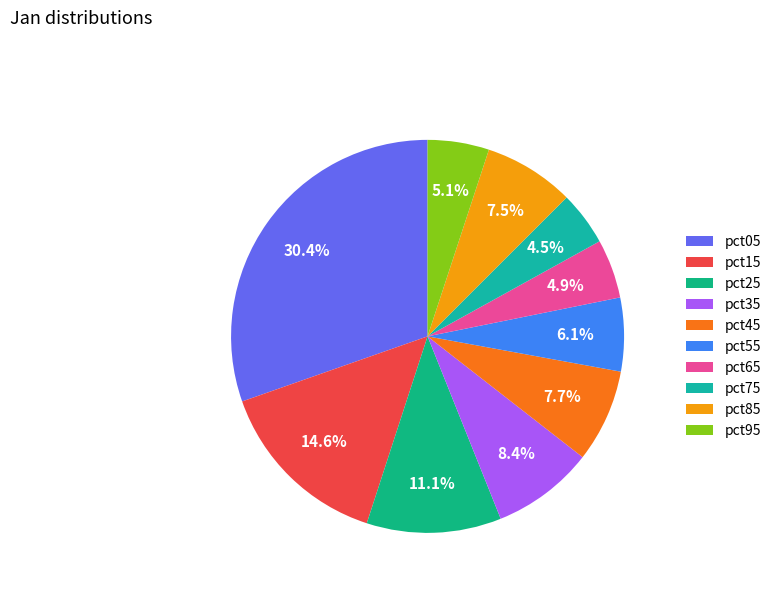

To the nearest percent, what portion does pct85 represent?

7%